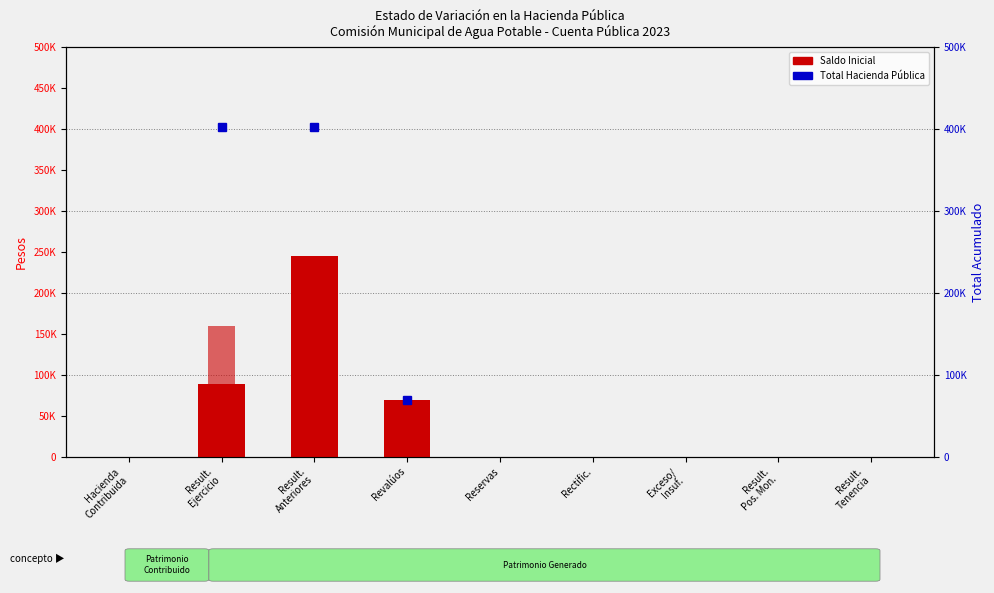

Rank the categories by value from highest to lowest.

Result.
Anteriores, Result.
Ejercicio, Revalúos, Hacienda
Contribuida, Reservas, Rectific., Exceso/
Insuf., Result.
Pos. Mon., Result.
Tenencia